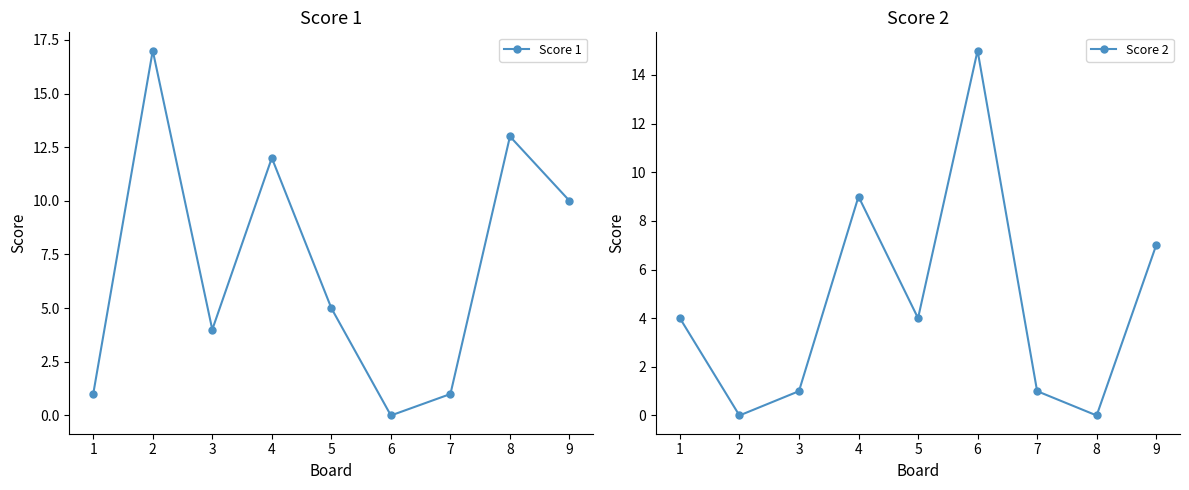

How many values in the Score 1 series are below 5?

4